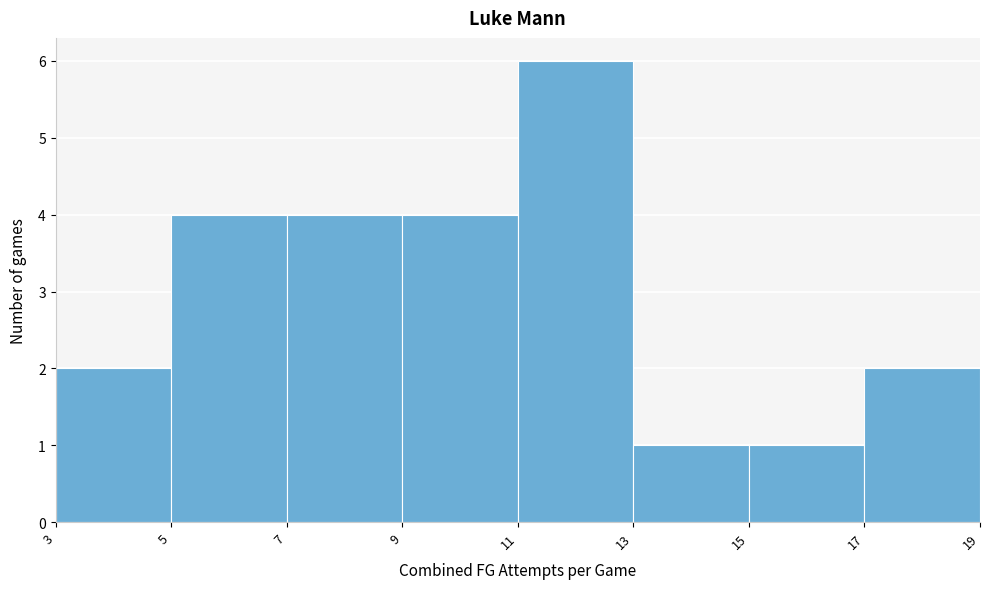

How tall is the bar that spans 7 to 9 on the x-axis? The values are not printed on the chart, so give them approximately, as read against the axis.

4